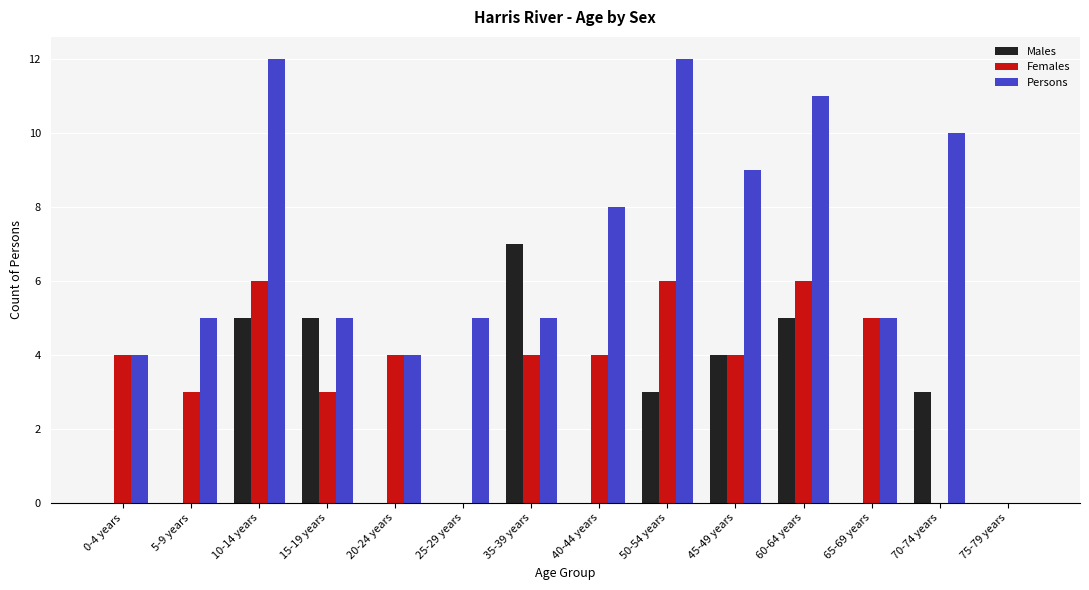

How many positive values does the Persons series have?

13